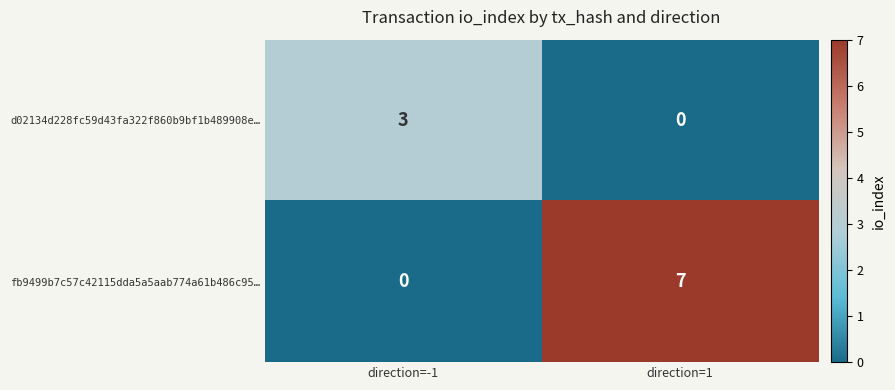

List the labels in order of fb9499b7c57c42115dda5a5aab774a61b486c95… value, largest first.

direction=1, direction=-1